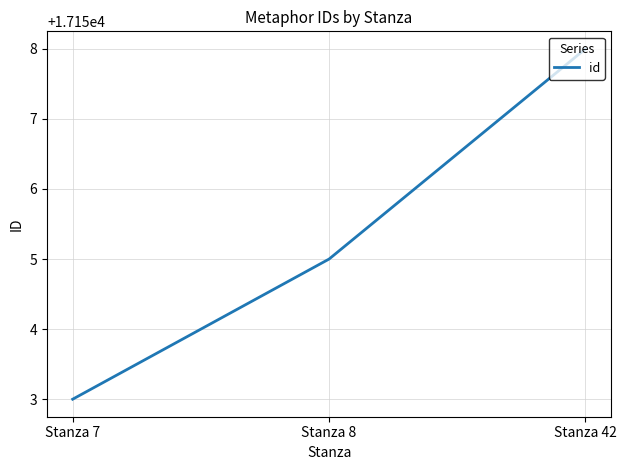

Which category has the lowest value across all series?

Stanza 7